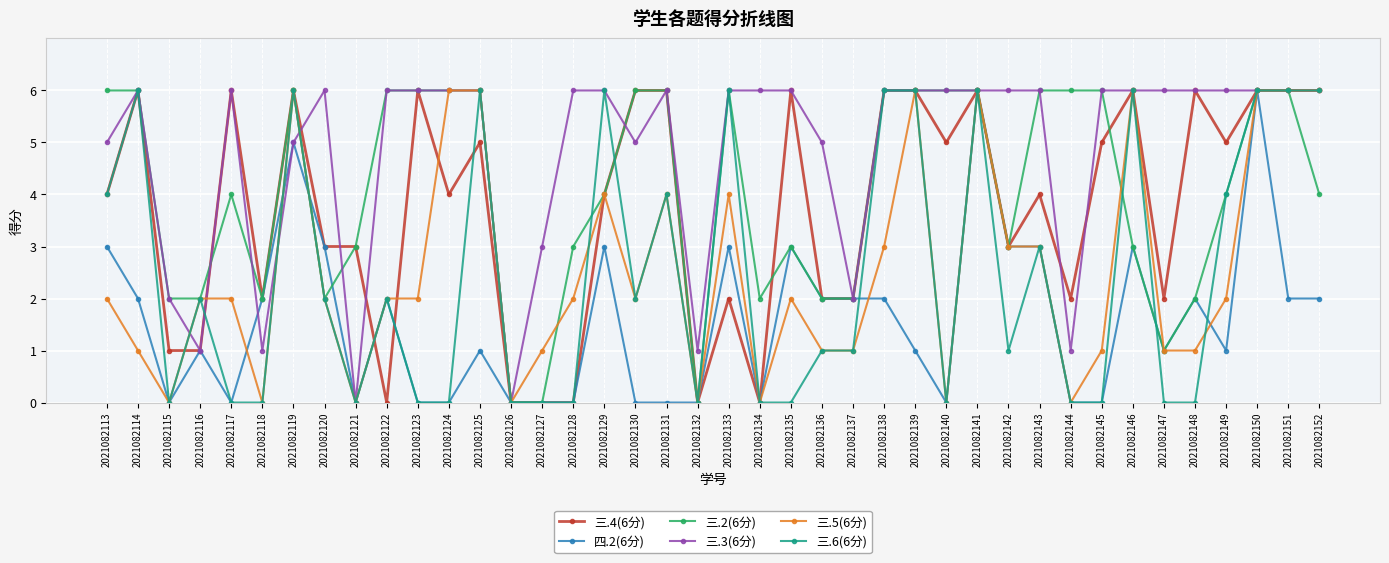

What is the difference between the highest and lowest values at 2021082148?

6